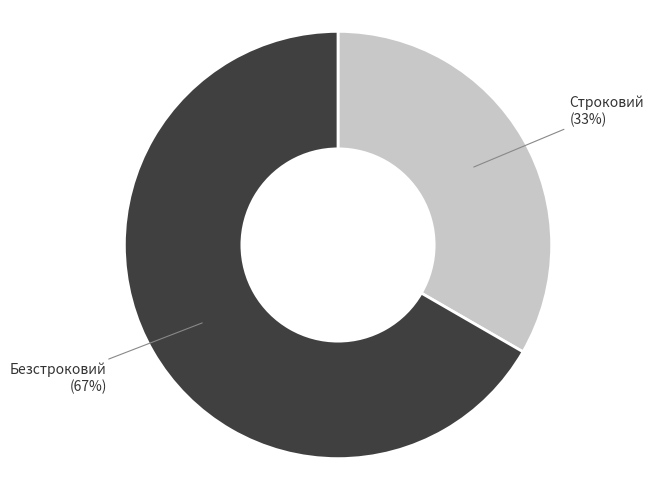

To the nearest percent, what is the average slice percentage?

50%